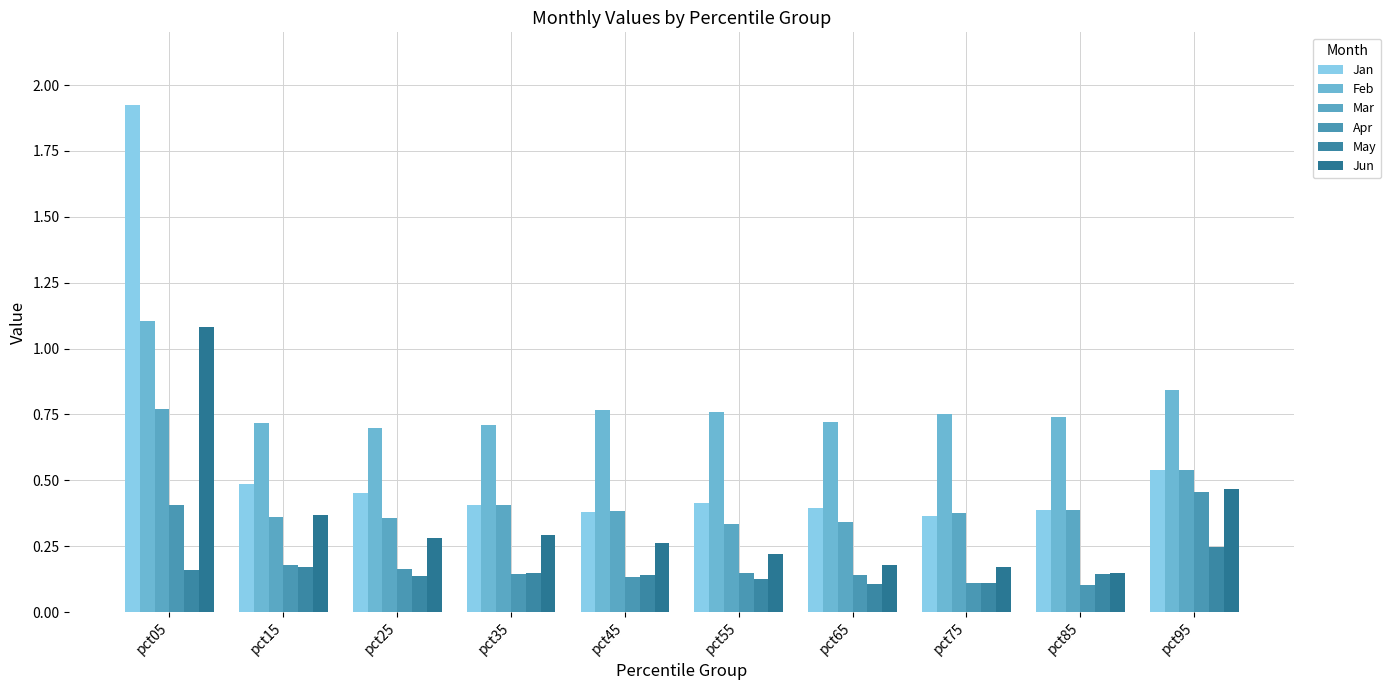

Which series has the largest range (max minus min)?

Jan